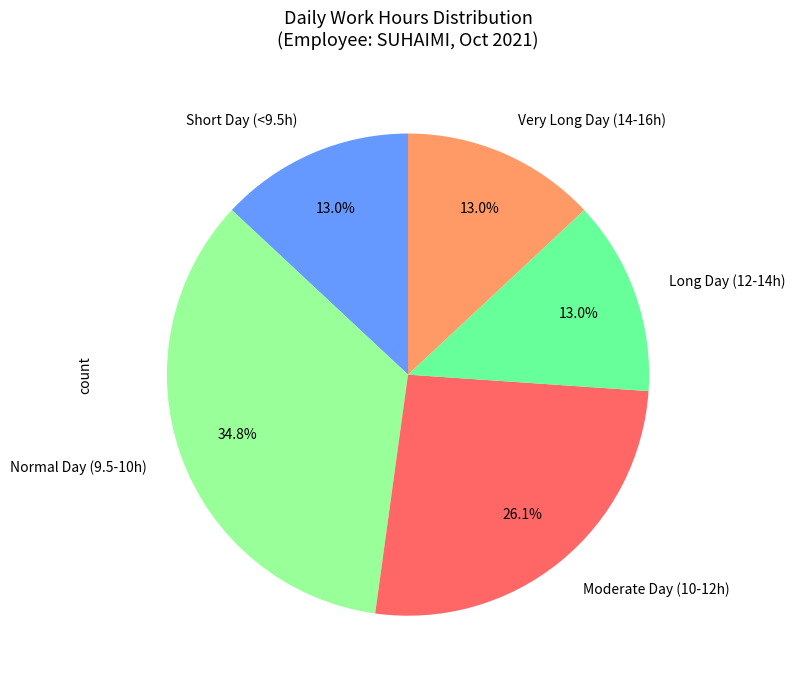

To the nearest percent, what is the average slice percentage?

20%